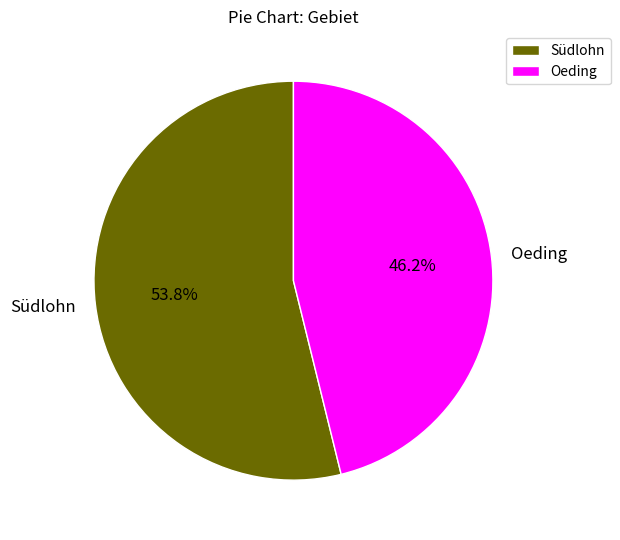

What is the ratio of the value at Oeding to the value at Südlohn?

0.9